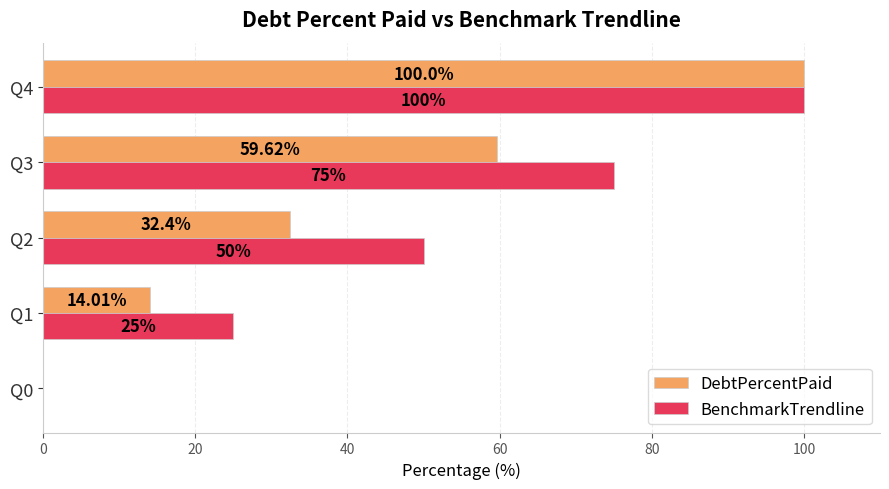

At which category is the sum across all series the highest?

Q4